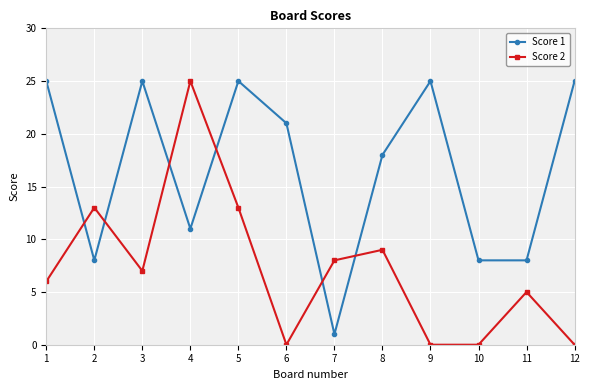

The value of Score 1 at 12 is 25. True or false?

True